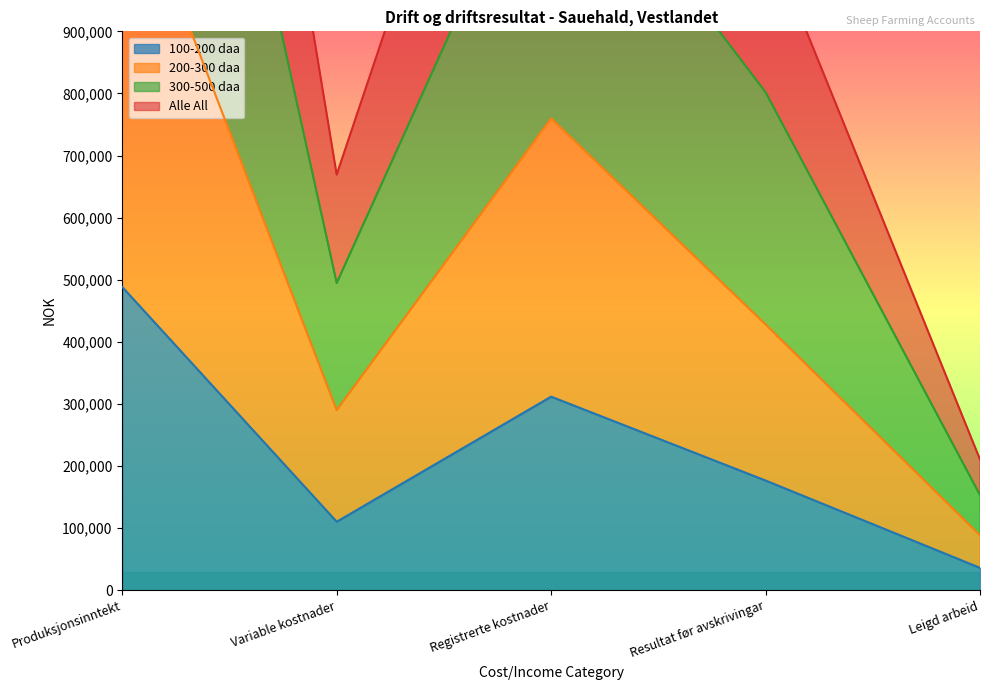

What are all the series names shown in the legend?

100-200 daa, 200-300 daa, 300-500 daa, Alle All